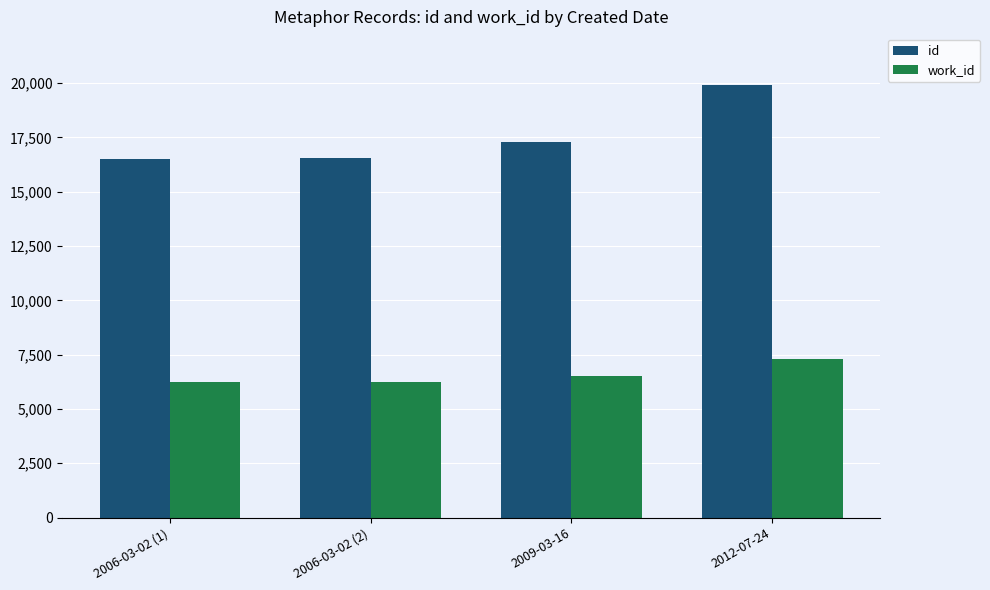

Which series has the largest total across all categories?

id